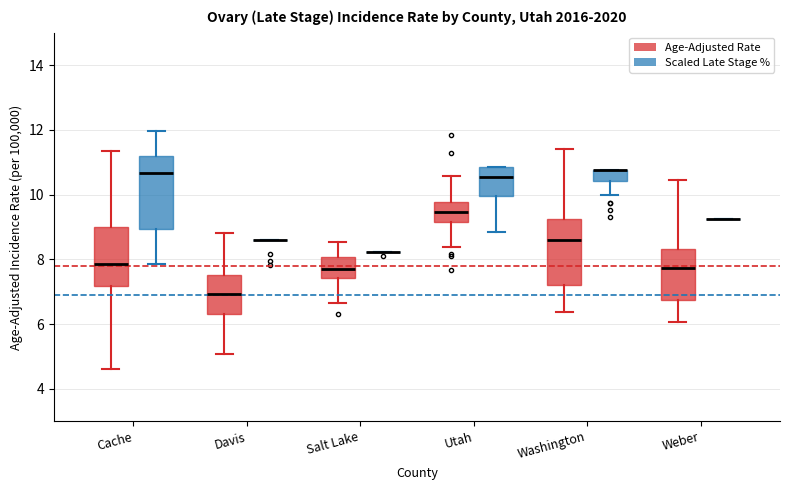

Reading left to right, read every box against the y-axis: the position of its median line, the range the box covers, and the ends of its whiskers. The values are not printed on the chart, so give them approximately, as read against the axis.

Cache (Age-Adjusted Rate): median 7.8, box 7.2 to 9.0, whiskers 4.6 to 11.4
Cache (Scaled Late Stage %): median 10.6, box 9.0 to 11.2, whiskers 7.8 to 12.0
Davis (Age-Adjusted Rate): median 7.0, box 6.4 to 7.6, whiskers 5.0 to 8.8
Davis (Scaled Late Stage %): box collapsed to a line at 8.6, whiskers 8.6 to 8.6
Salt Lake (Age-Adjusted Rate): median 7.8, box 7.4 to 8.0, whiskers 6.6 to 8.6
Salt Lake (Scaled Late Stage %): box collapsed to a line at 8.2, whiskers 8.2 to 8.2
Utah (Age-Adjusted Rate): median 9.4, box 9.2 to 9.8, whiskers 8.4 to 10.6
Utah (Scaled Late Stage %): median 10.6, box 10.0 to 10.8, whiskers 8.8 to 10.8
Washington (Age-Adjusted Rate): median 8.6, box 7.2 to 9.2, whiskers 6.4 to 11.4
Washington (Scaled Late Stage %): median 10.8 (drawn on the box's upper edge), box 10.4 to 10.8, whiskers 10.0 to 10.8
Weber (Age-Adjusted Rate): median 7.8, box 6.8 to 8.4, whiskers 6.0 to 10.4
Weber (Scaled Late Stage %): box collapsed to a line at 9.2, whiskers 9.2 to 9.2